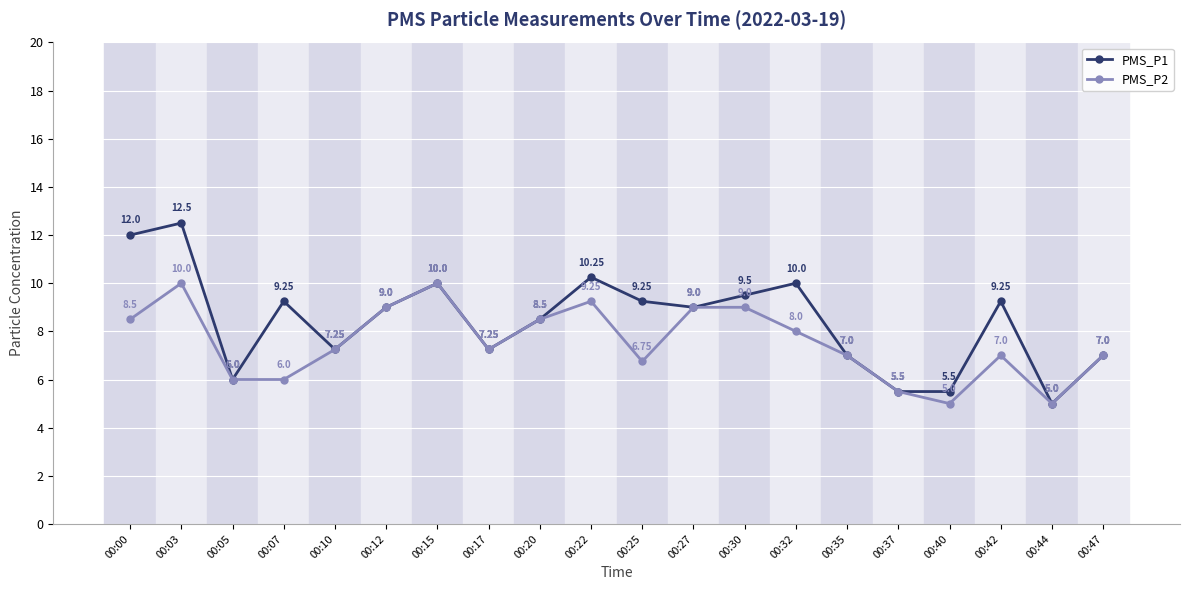

At which category is the sum across all series the highest?

00:03